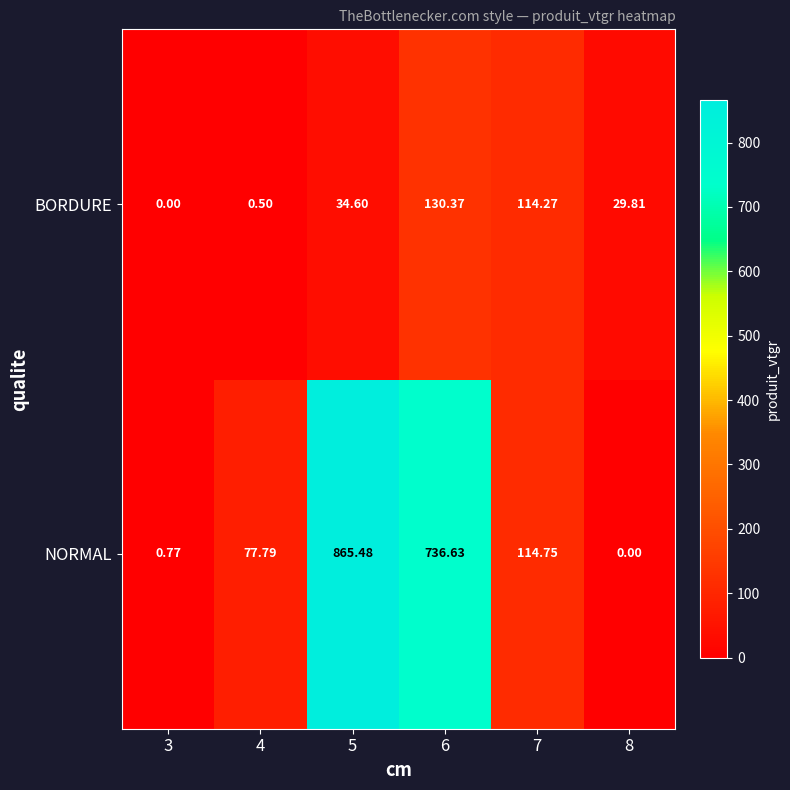

What is the difference between the highest and lowest values at 5?

830.9